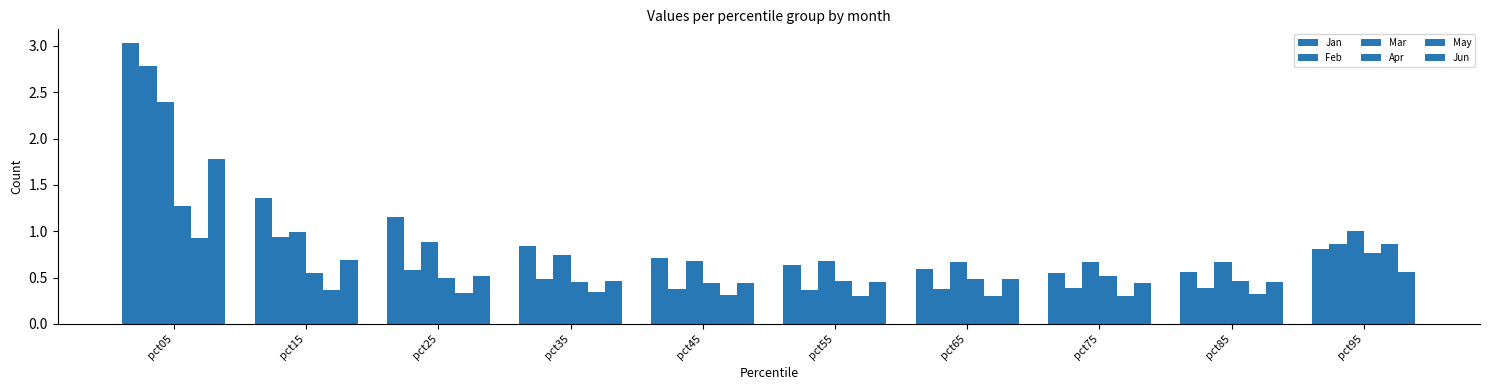

How many groups of bars are there?

10